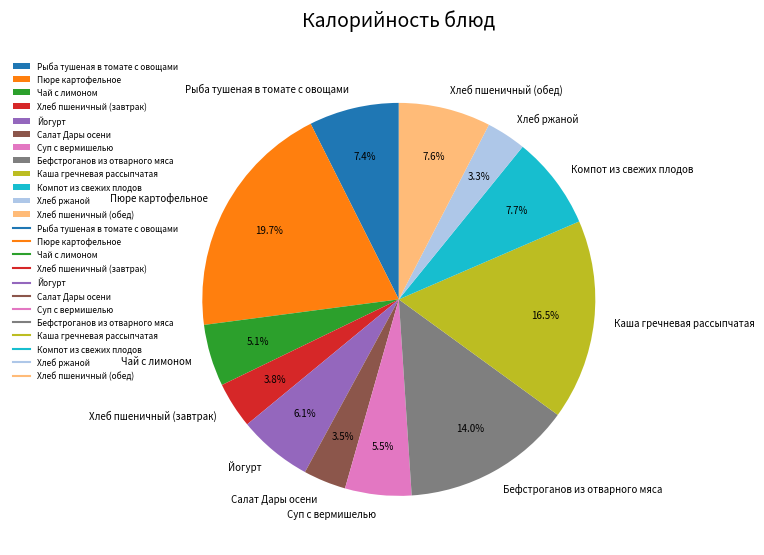

Do Каша гречневая рассыпчатая and Хлеб ржаной together represent more than half of the pie?

No